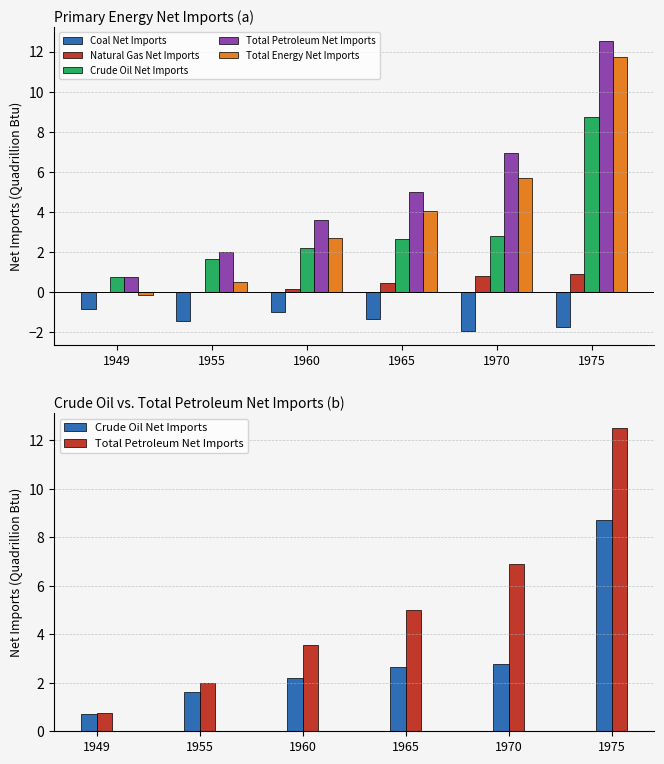

What are all the series names shown in the legend?

Coal Net Imports, Natural Gas Net Imports, Crude Oil Net Imports, Total Petroleum Net Imports, Total Energy Net Imports